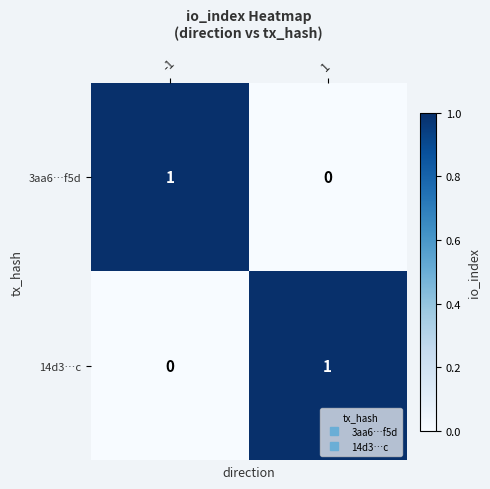

Reading right to left, transcribe all the data shown in this chart.

3aa6…f5d: 1=0	-1=1
14d3…c: 1=1	-1=0